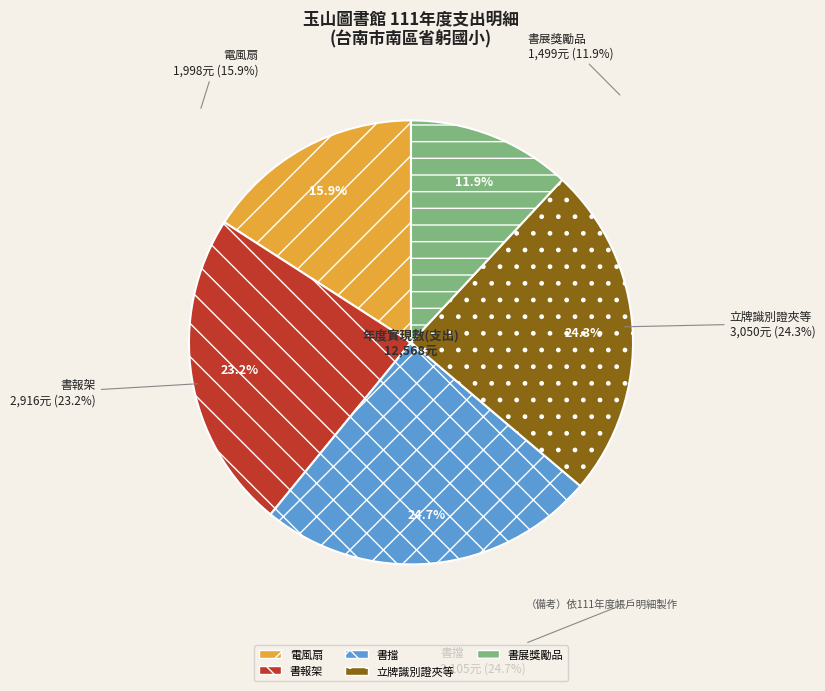

How many slices are in this pie chart?

5